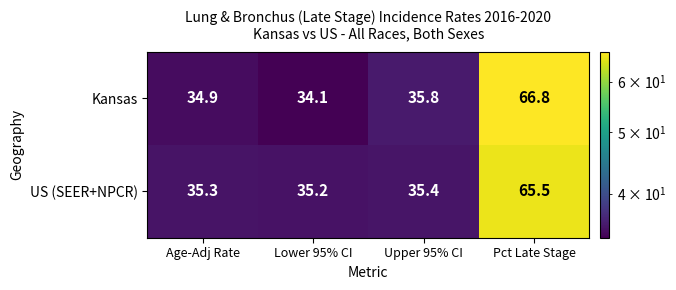

At which label does Kansas first exceed 35?

Upper 95% CI